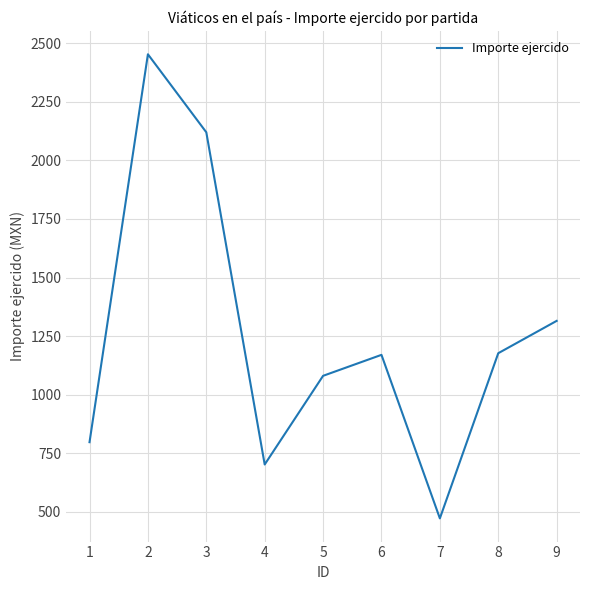

What is the minimum value shown in the chart?

472.0